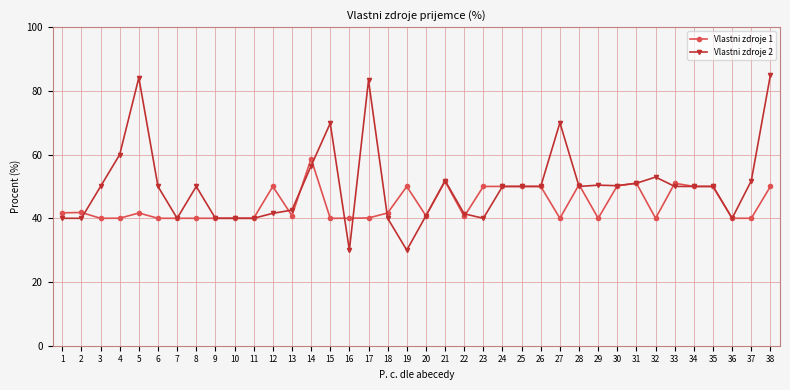

True or false: Vlastni zdroje 2 and Vlastni zdroje 1 intersect in this chart.

True